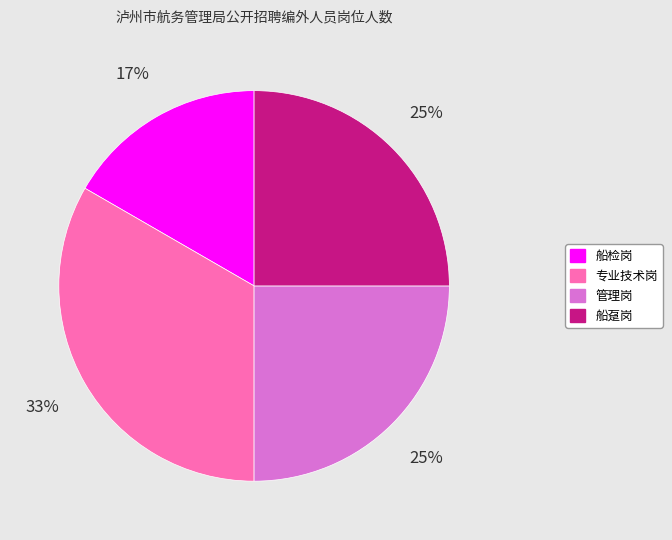

To the nearest percent, what is the difference between the 船检岗 and 管理岗 slice percentages?

8%